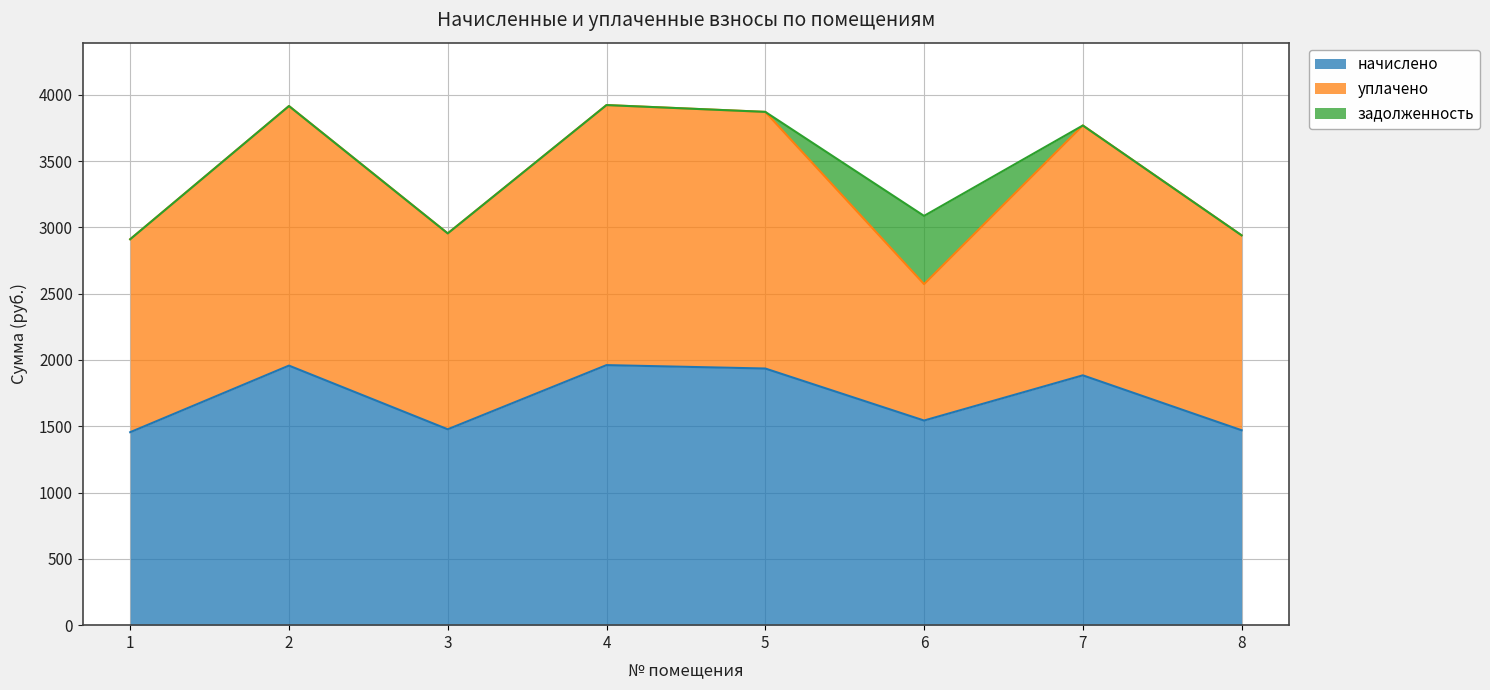

Reading left to right, transcribe all the data shown in this chart.

начислено: 1=1455.4	2=1957.7	3=1477.4	4=1961.3	5=1935.7	6=1543.4	7=1884.3	8=1470.1
уплачено: 1=1455.4	2=1957.7	3=1477.4	4=1961.3	5=1935.7	6=1028.9	7=1884.3	8=1470.1
задолженность: 1=0.0	2=0.0	3=0.0	4=0.0	5=0.0	6=514.5	7=0.0	8=0.0